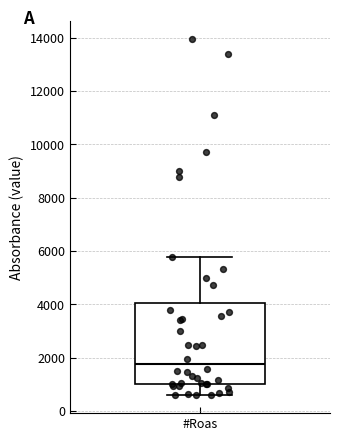

Read this box plot against the y-axis: the position of the median line, the range covered by the box, and the ends of both whiskers. The values are not printed on the chart, so give them approximately, as read against the axis.

median 1800, box 1000 to 4000, whiskers 600 to 5800